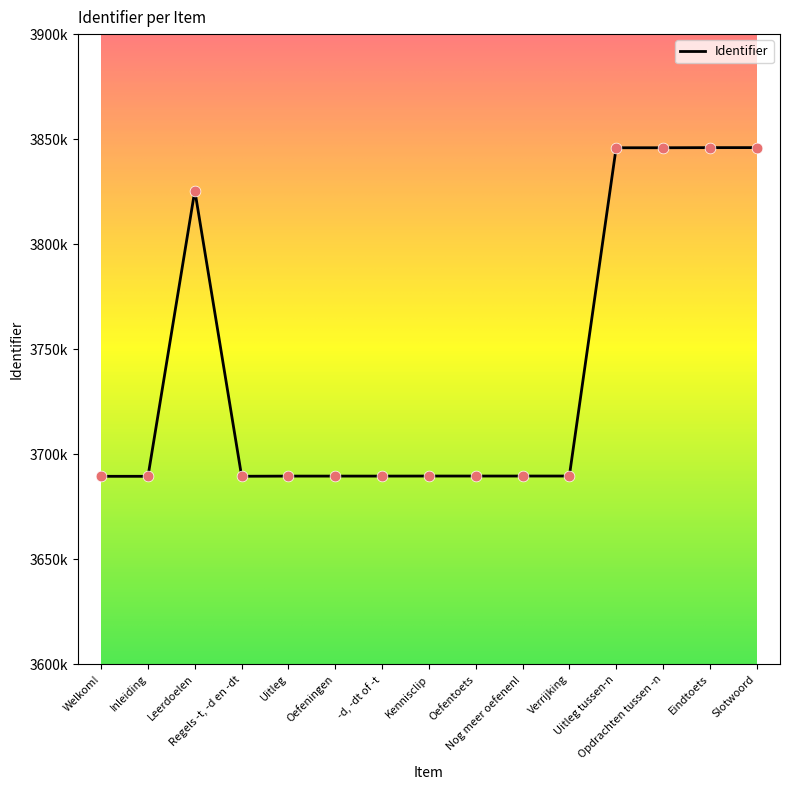

Is this an area chart (filled region under the line)?

No